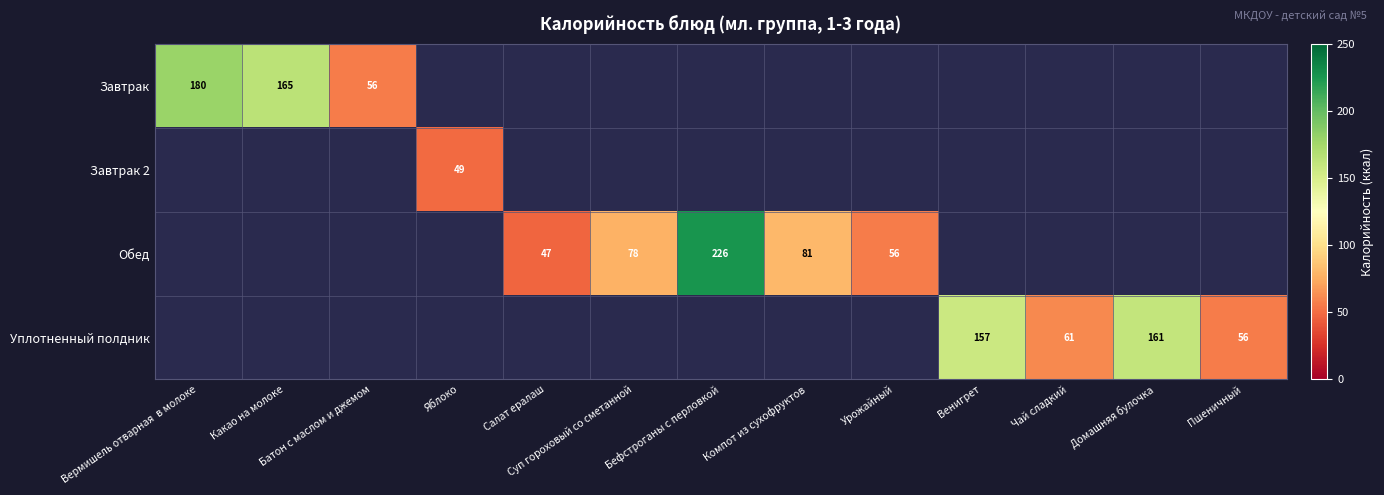

The Обед series shows 17.5 at Урожайный. True or false?

False